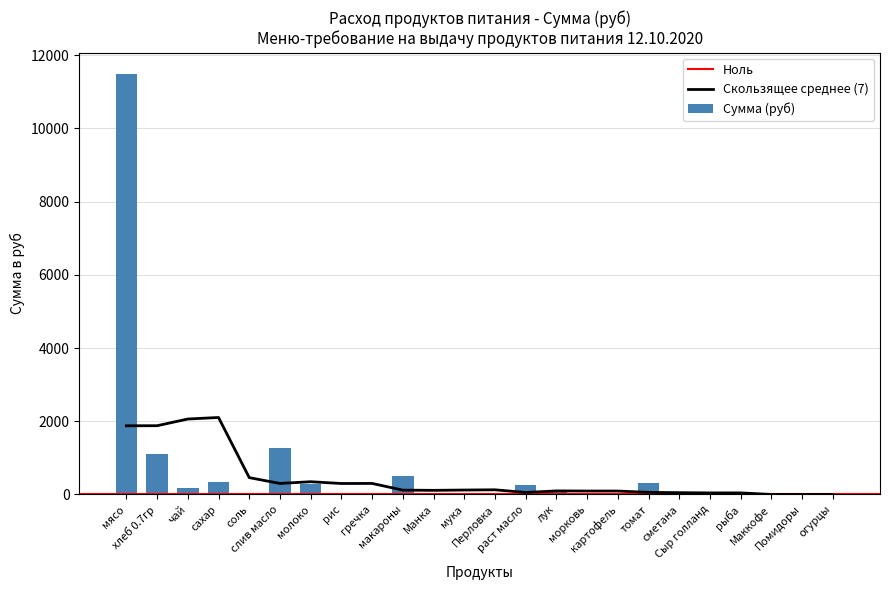

What is the difference between the maximum and second lowest values?

11497.5